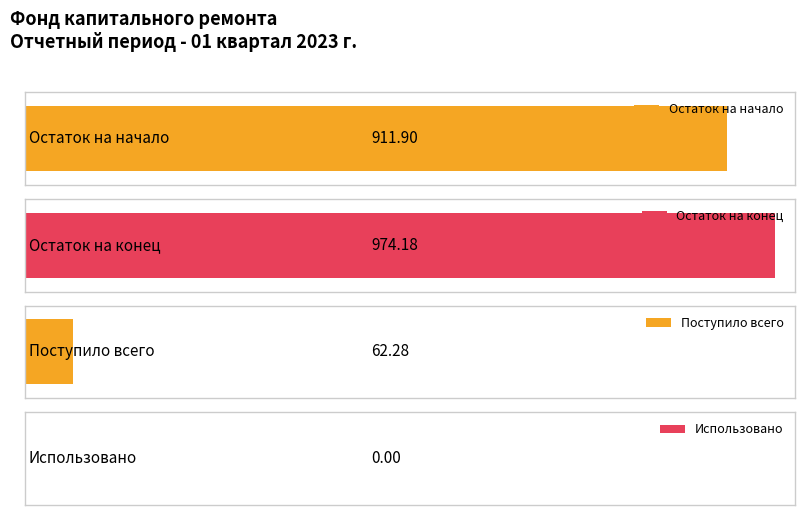

Is the value of Остаток на конец at за счет минимального взноса greater than the value of Использовано at сверх минимального взноса?

Yes